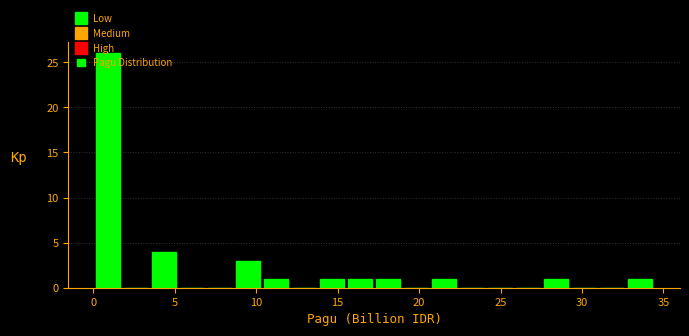

Around what value on the x-axis is the tallest bar? Give the approximate position of its centre, as read against the axis.

1.0